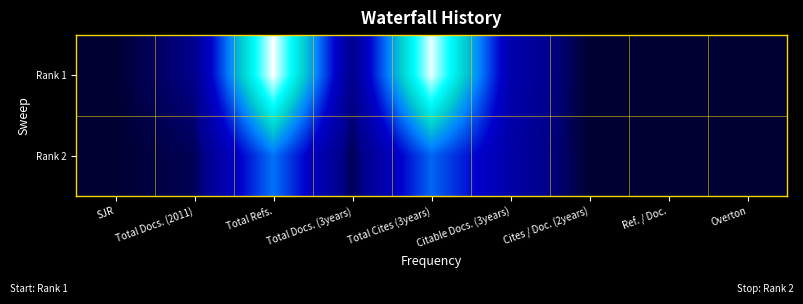

Which series has the largest total across all categories?

Rank 1